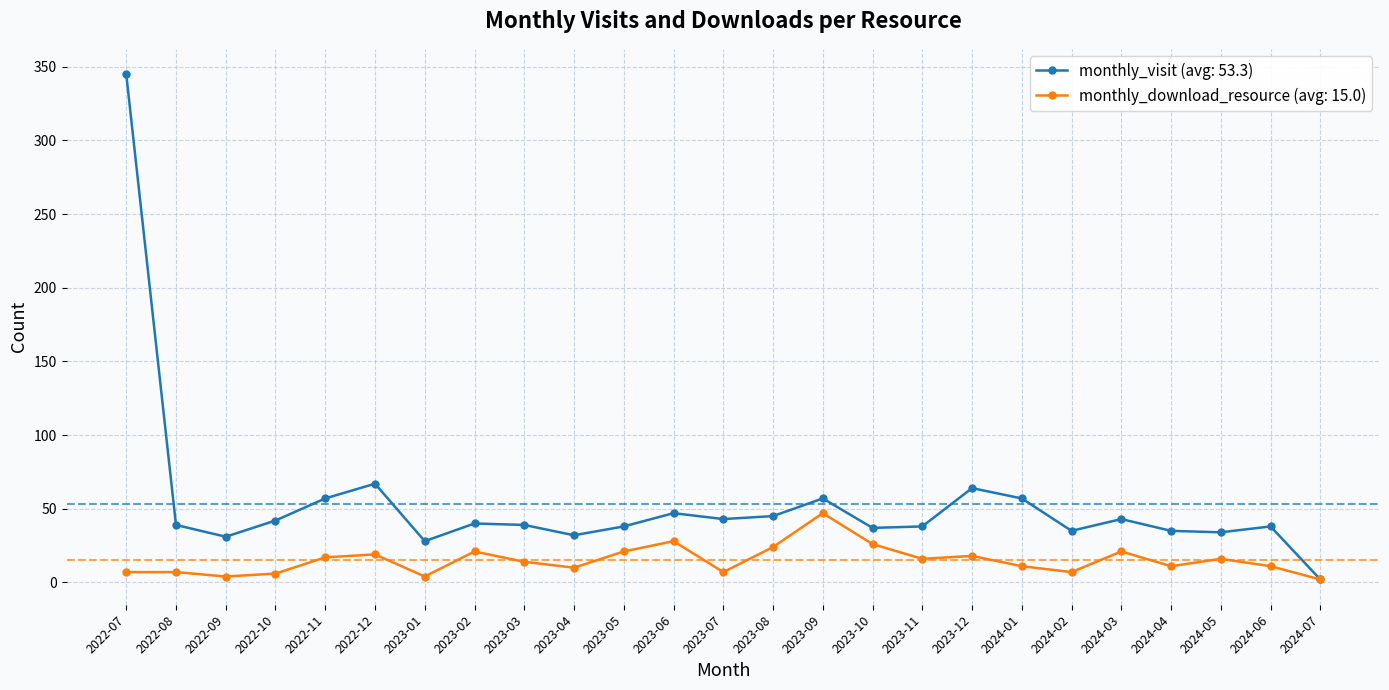

True or false: monthly_download_resource (avg: 15.0) has more than 1 interior local peaks.

True